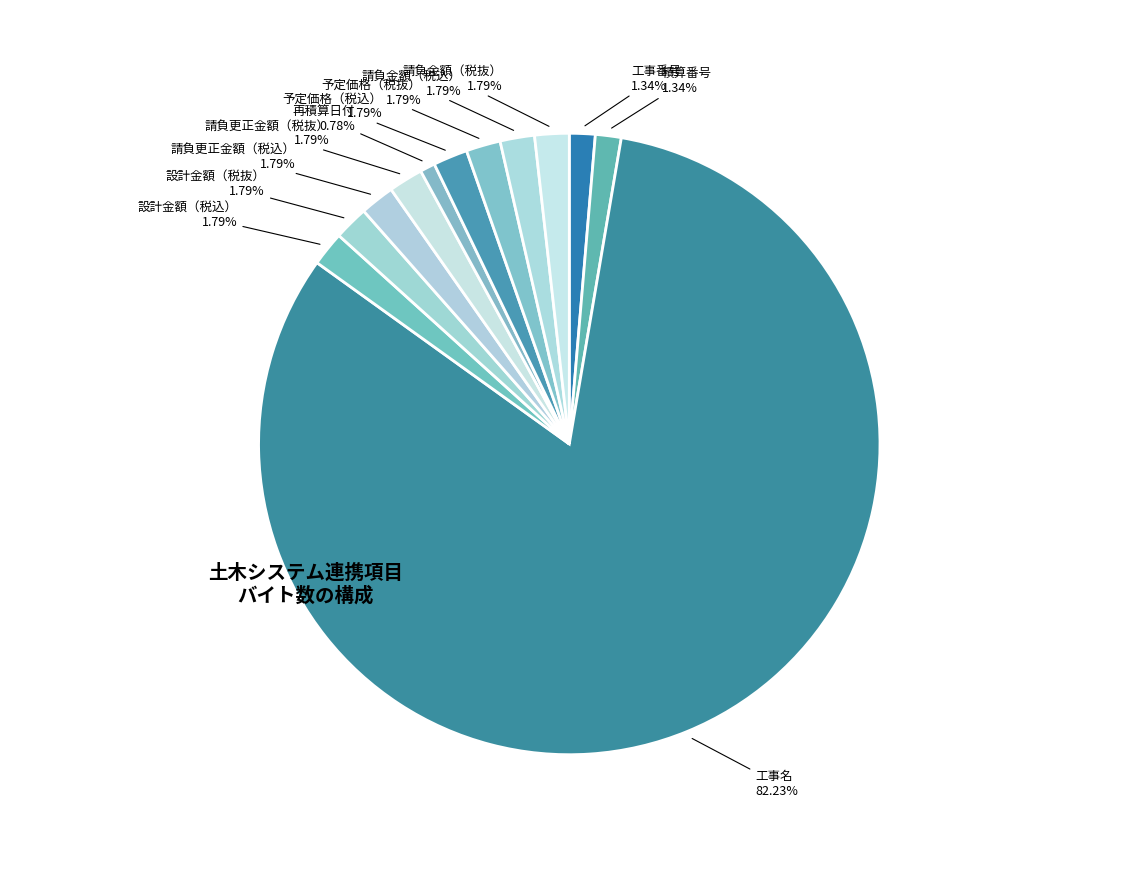

What percentage is the 設計金額（税抜） slice, to the nearest percent?

2%